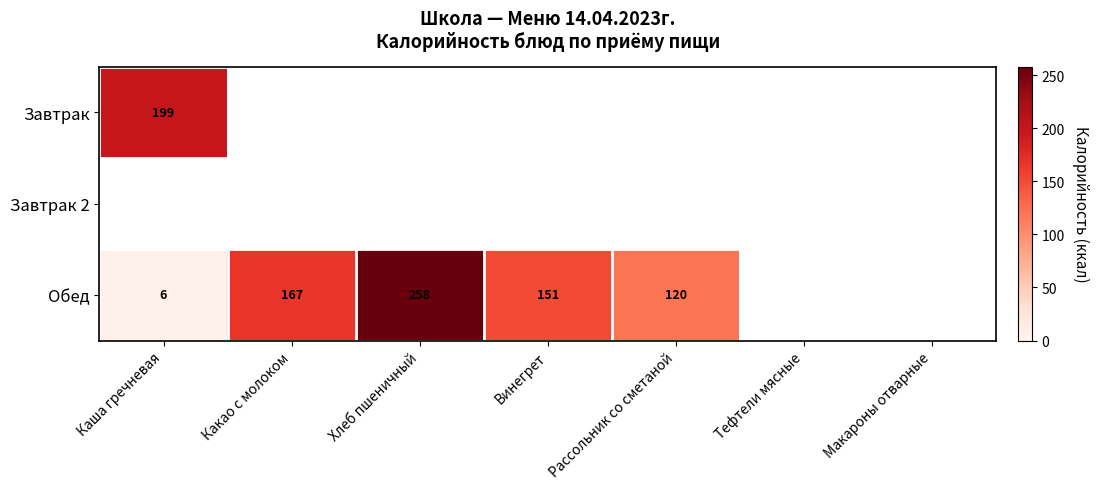

The Обед series shows 2 at Каша гречневая. True or false?

False